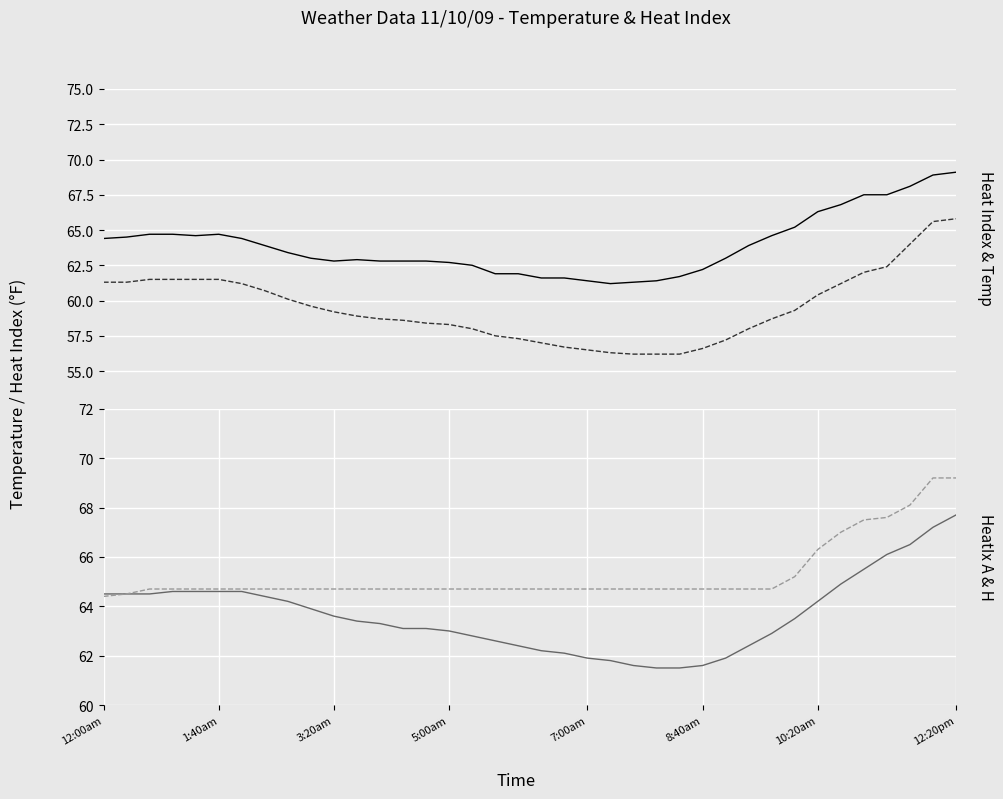

Is it true that Temp equals 56.2 at 23?

True